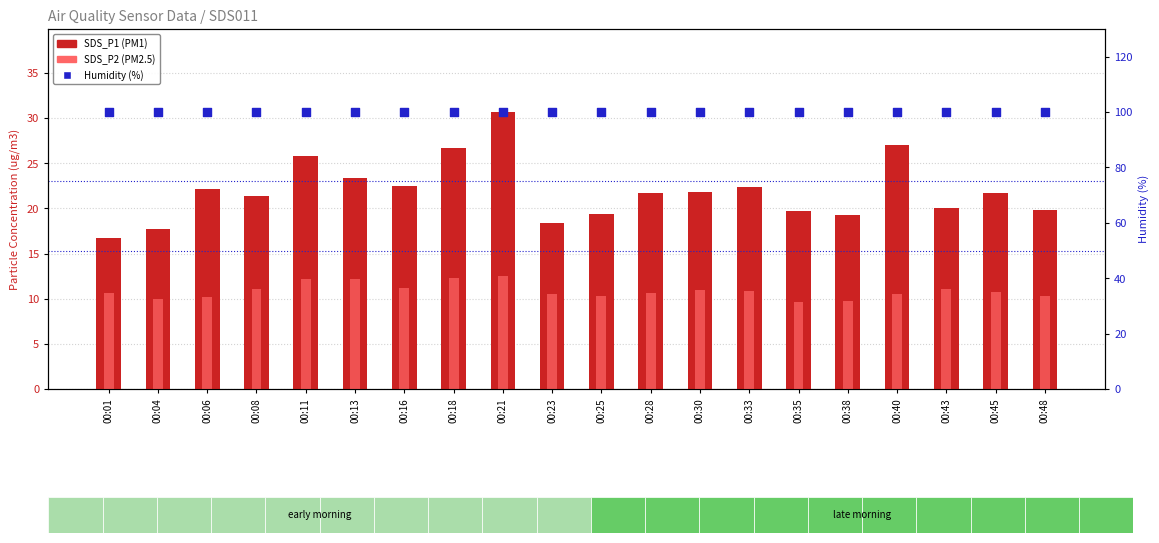

Is the value of SDS_P1 (PM1) at 00:13 greater than the value of SDS_P2 (PM2.5) at 00:48?

Yes